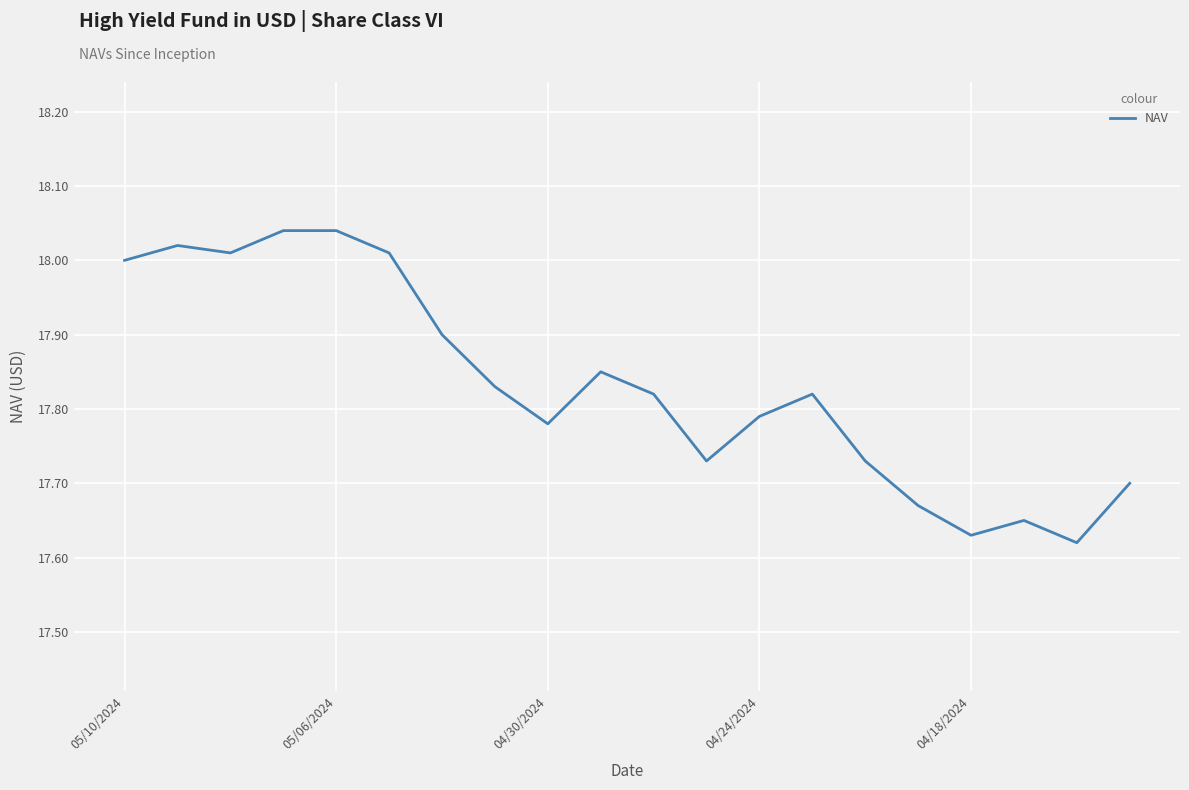

What is the difference between the maximum and minimum values?

0.4